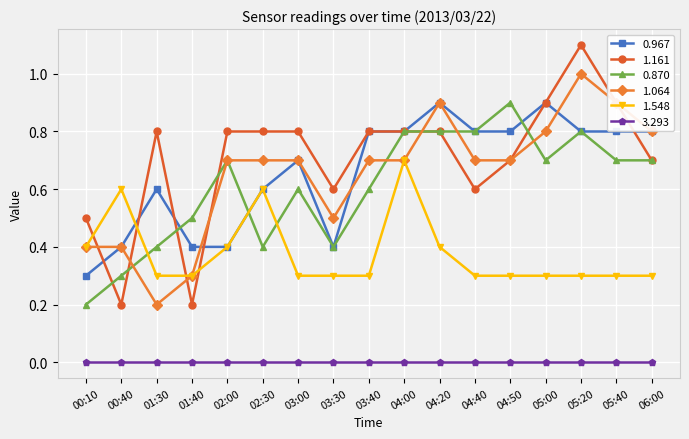

How many data points does each series have?

17